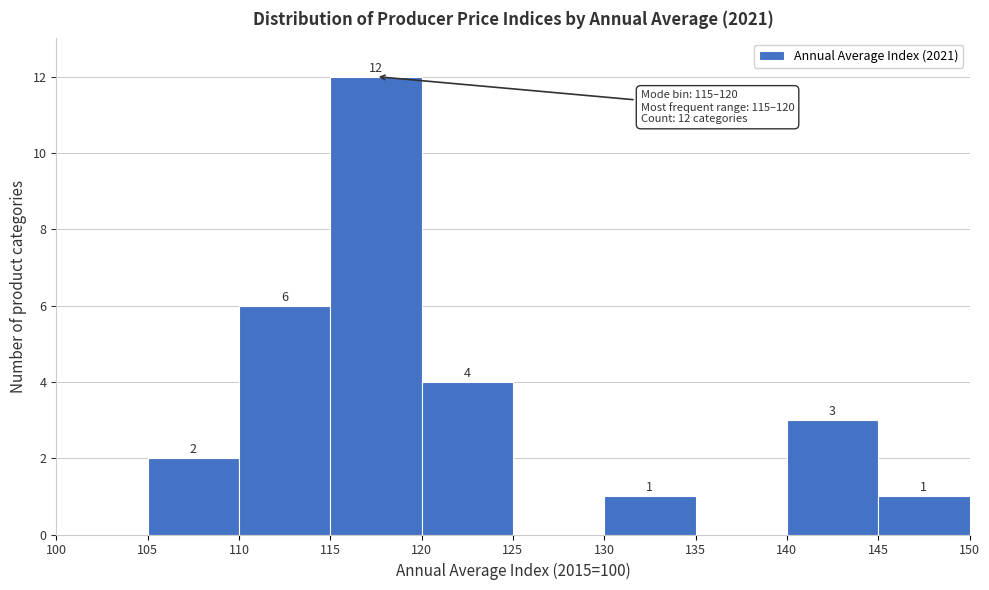

Which range on the x-axis has the tallest bar?

115 to 120